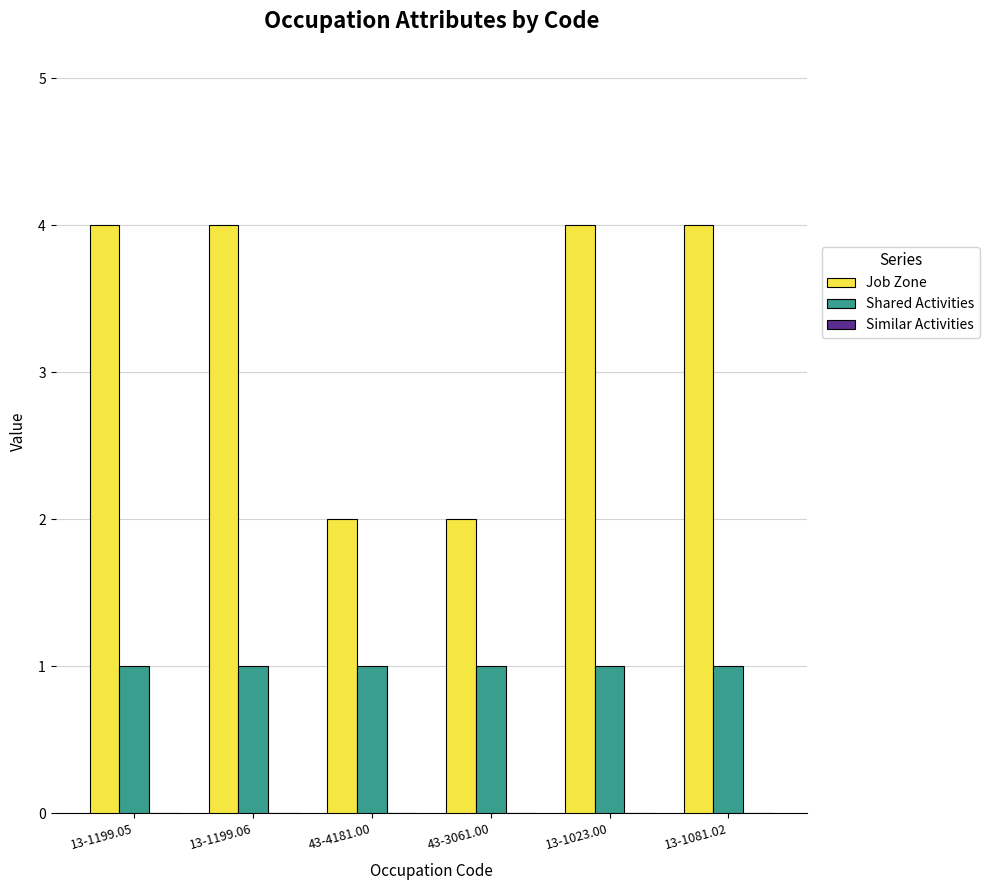

What is the average value of the Job Zone series?

3